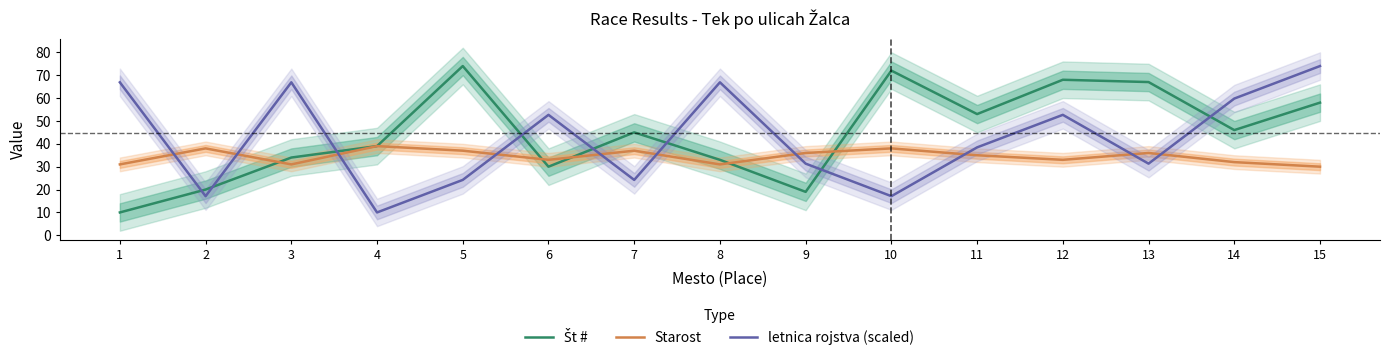

How many Starost values are between 31 and 37?

11